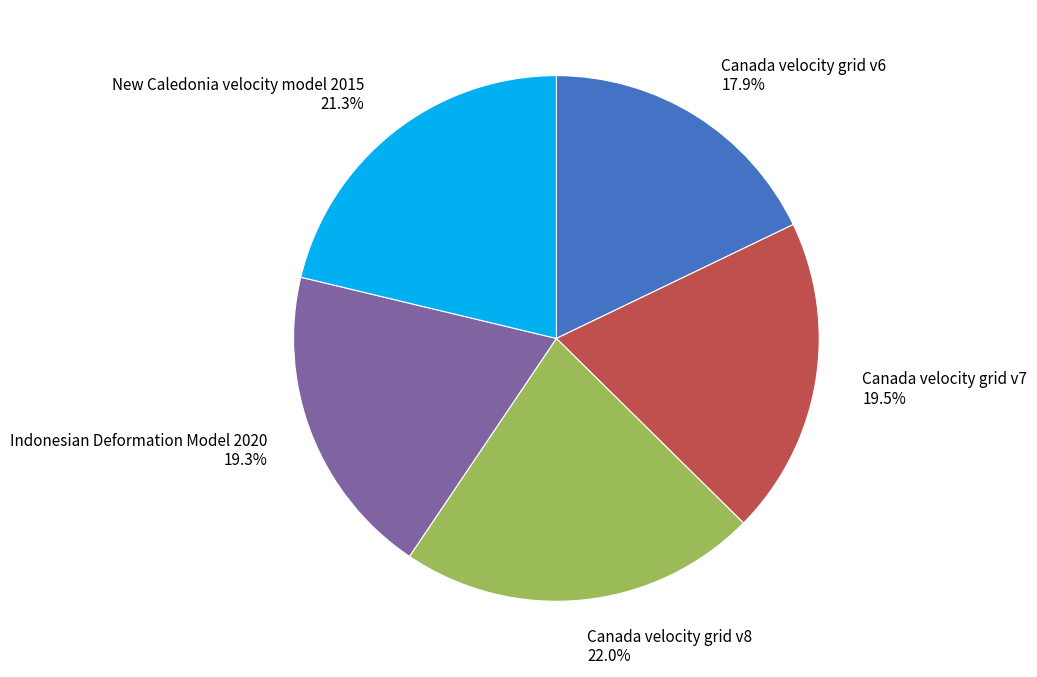

Is Canada velocity grid v8 the majority of the pie?

No